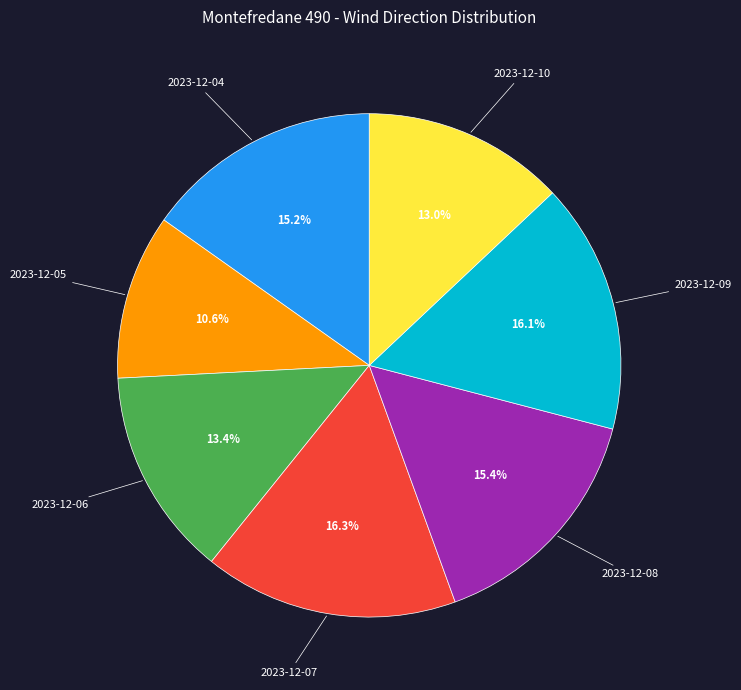

Is 2023-12-05 the majority of the pie?

No